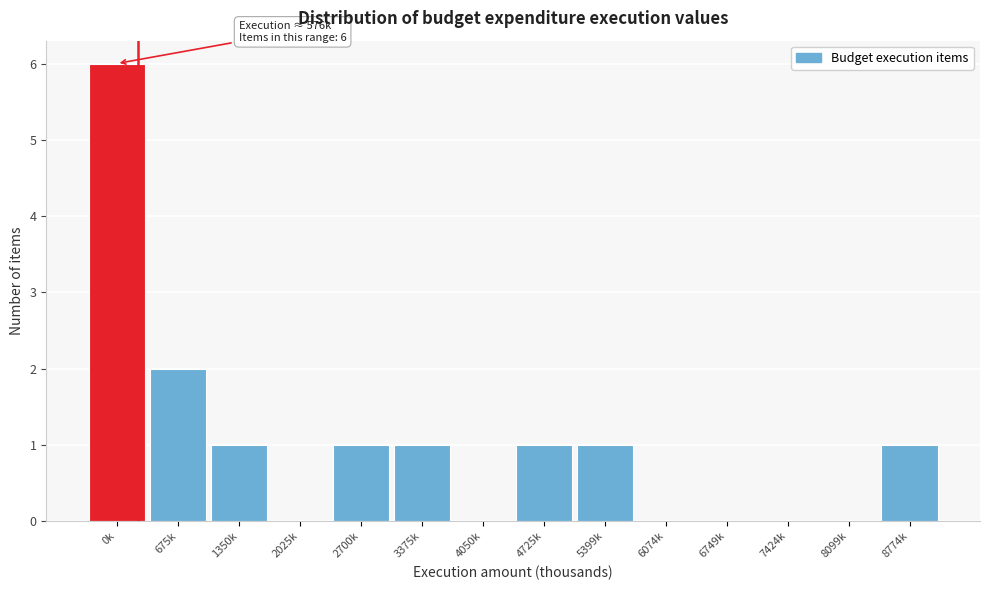

Reading left to right, transcribe all the data shown in this chart.

0k=6	675k=2	1350k=1	2025k=0	2700k=1	3375k=1	4050k=0	4725k=1	5399k=1	6074k=0	6749k=0	7424k=0	8099k=0	8774k=1